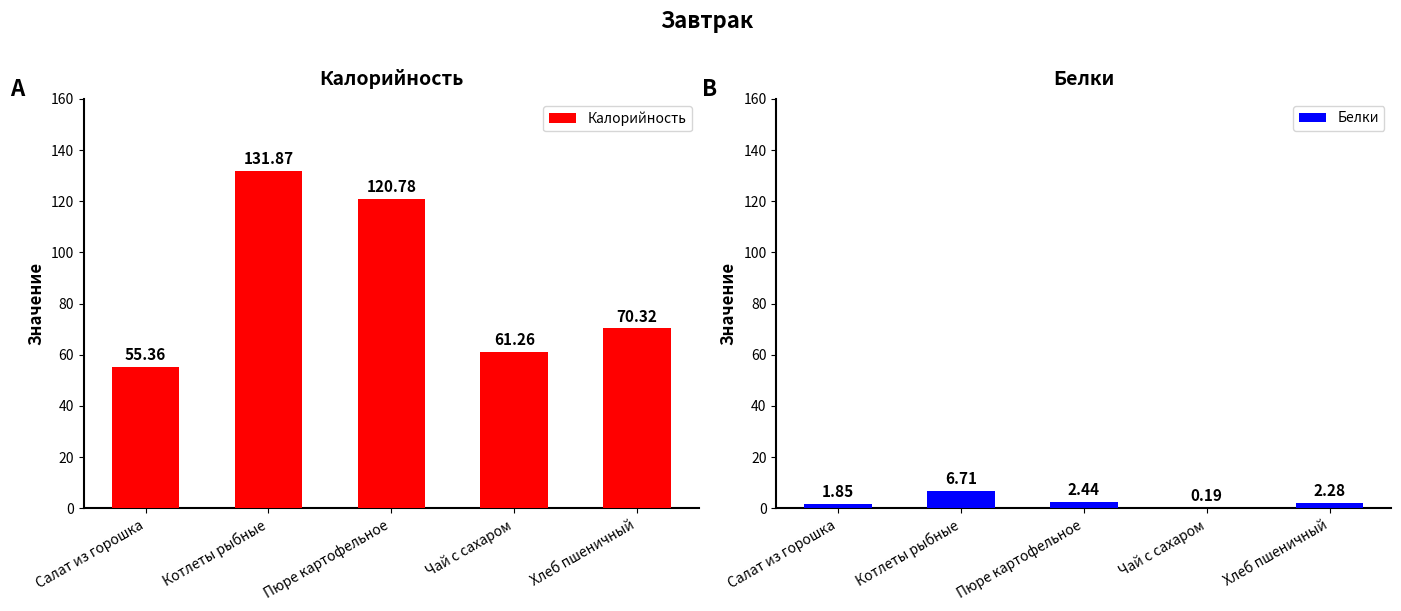

Is it true that Белки equals 2.4 at Пюре картофельное?

True